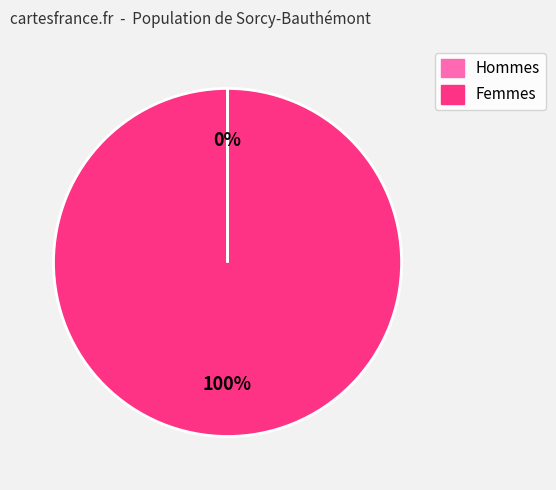

Does any single category account for the majority?

Yes